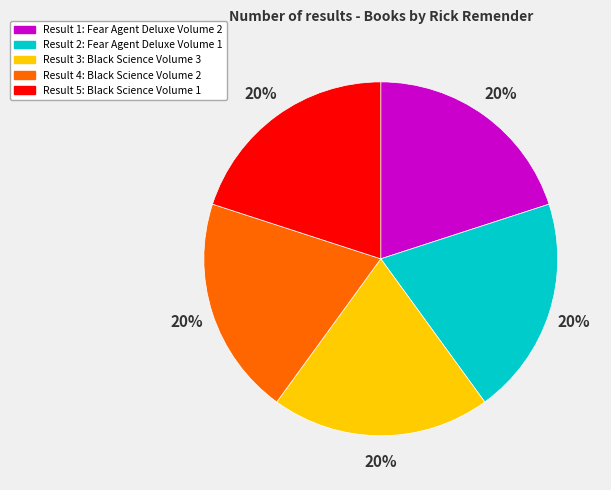

Do Result 4: Black Science Volume 2 and Result 1: Fear Agent Deluxe Volume 2 together represent more than half of the pie?

No